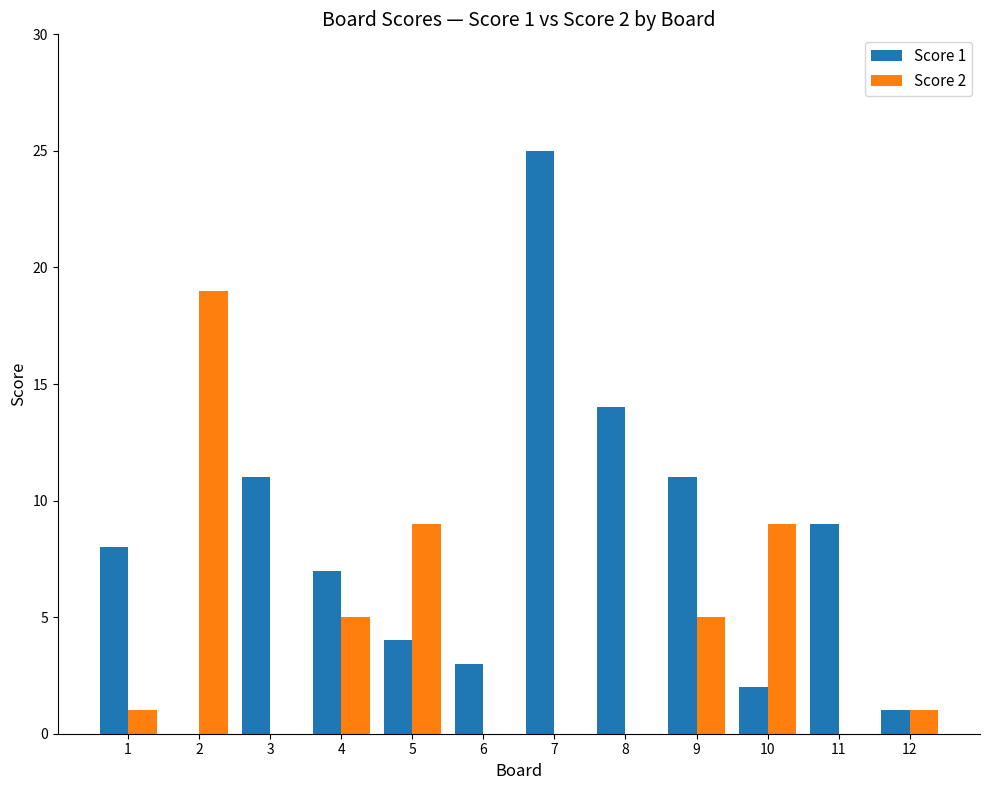

Does the chart contain stacked bars?

No